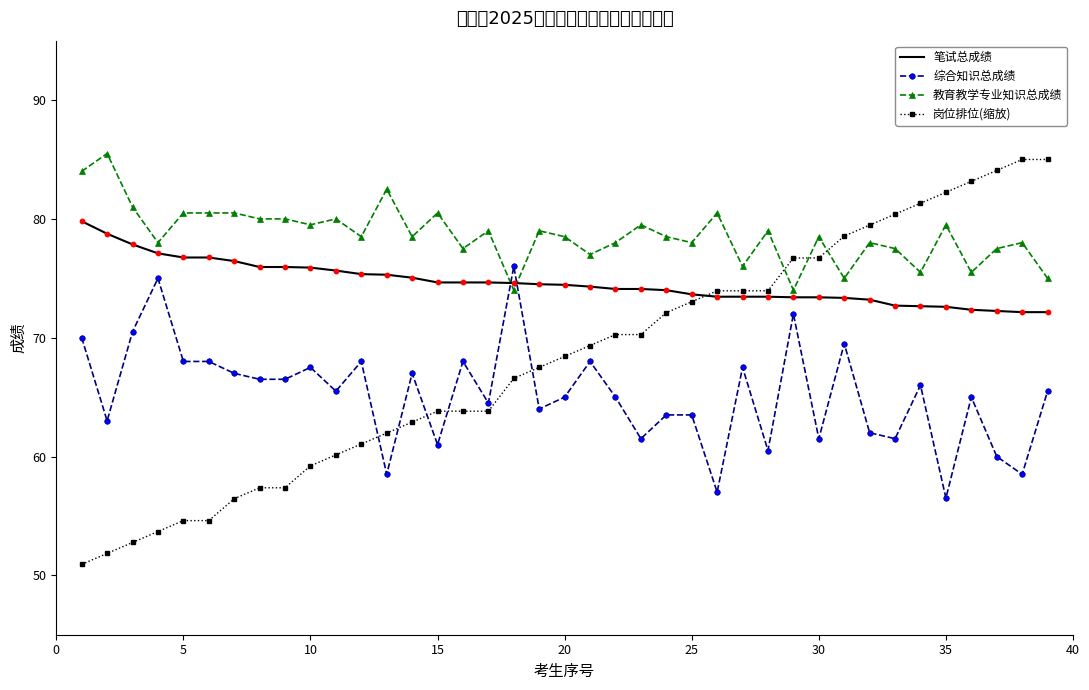

Which series ends up on top after the final intersection of 教育教学专业知识总成绩 and 岗位排位(缩放)?

岗位排位(缩放)